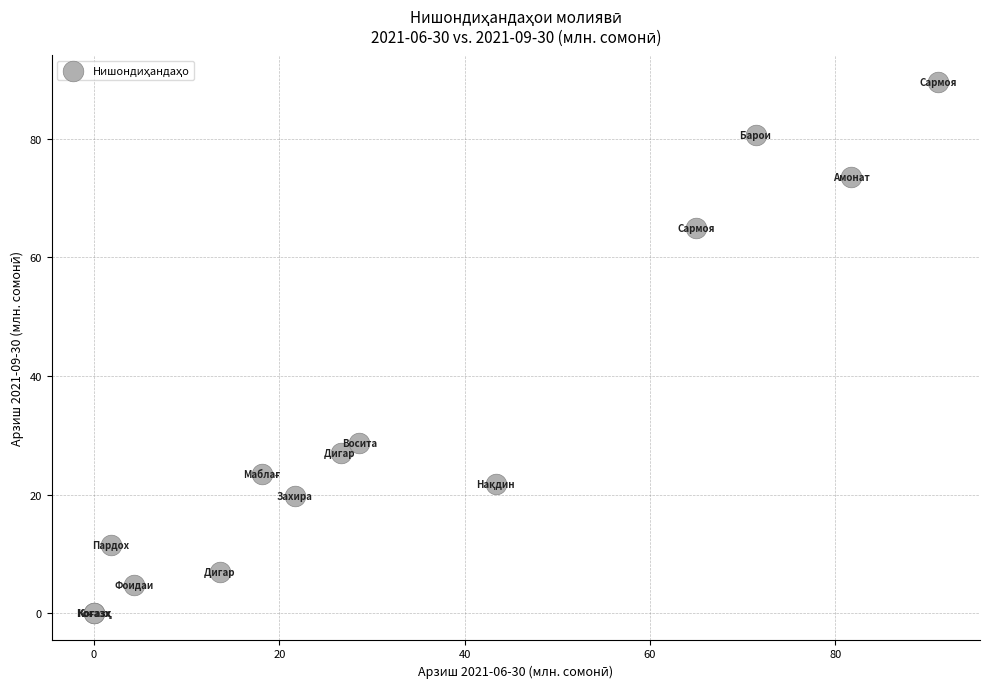

What Y value in the scatter plot is closest to 44?

28.7